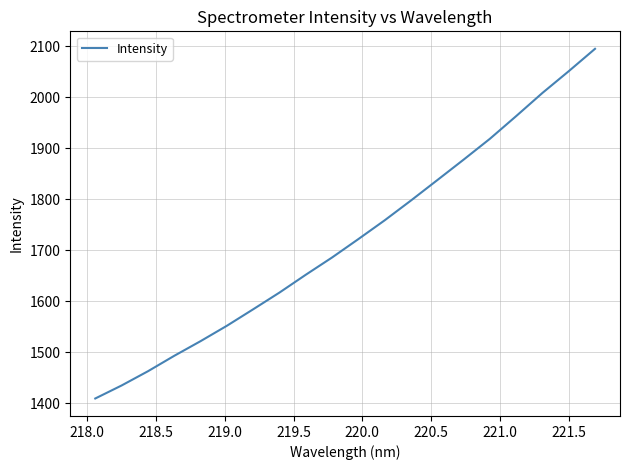

What is the greatest value displayed?

2095.0